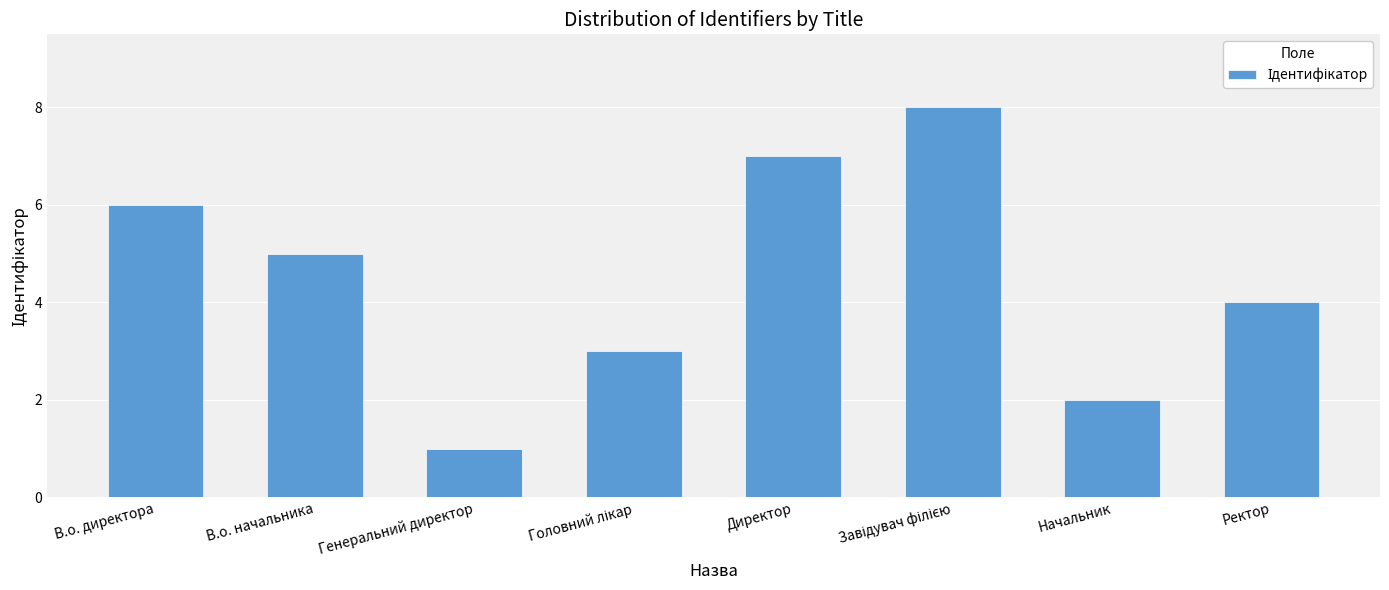

What is the maximum value shown in the chart?

8